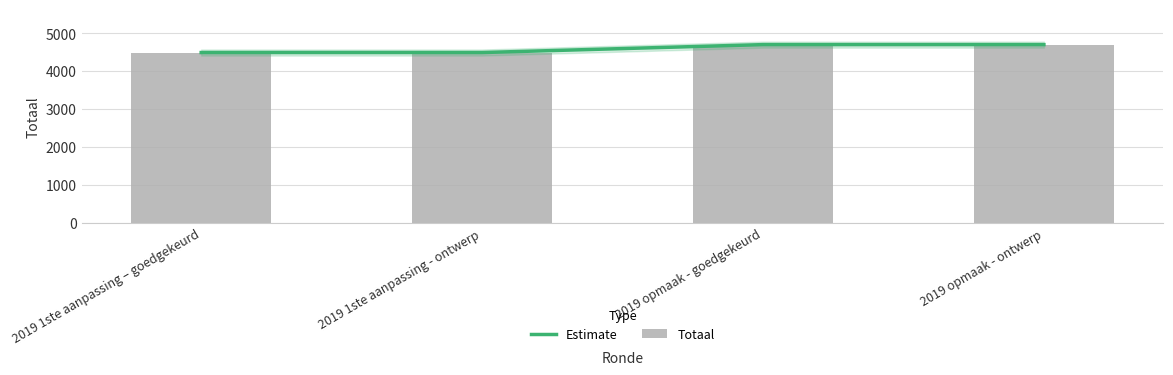

What is the value of the Totaal bar at the 4th from the left?

4694